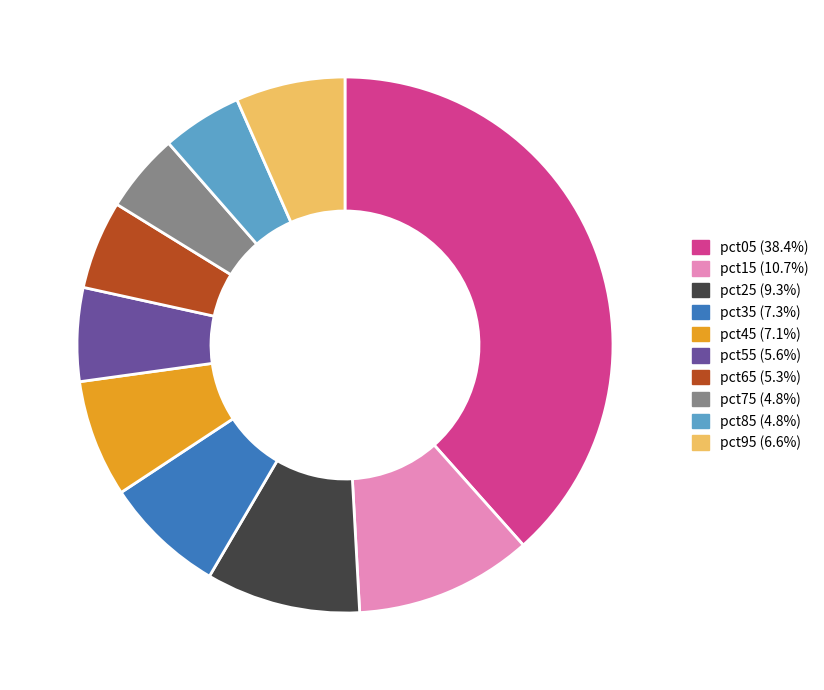

True or false: pct35 accounts for 1% of the total.

False